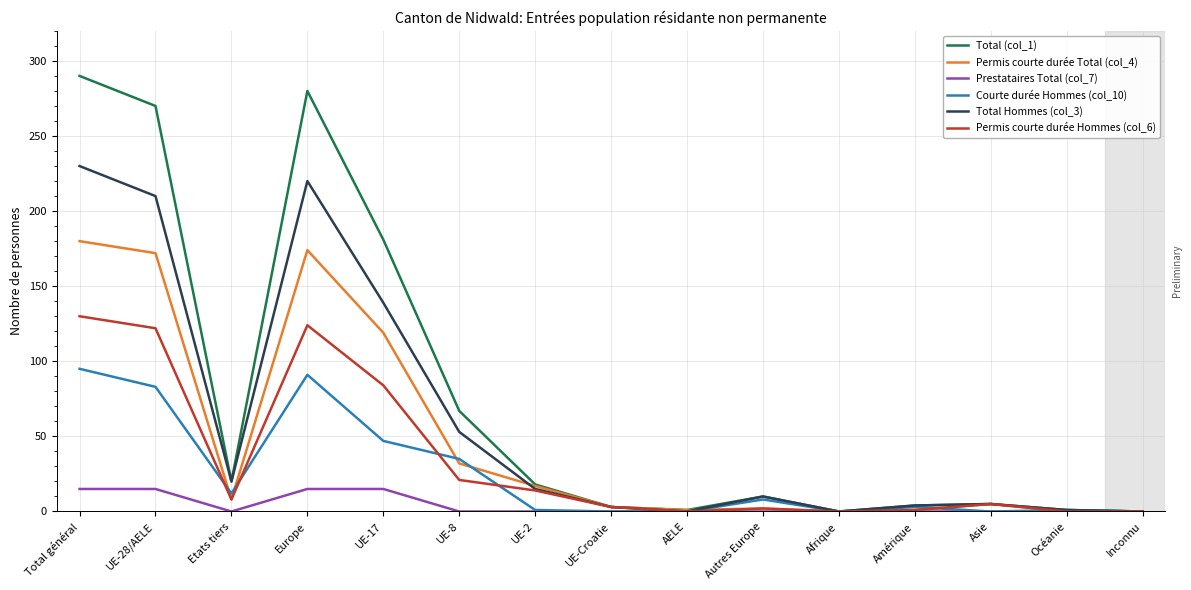

At which category does Permis courte durée Hommes (col_6) reach its first local valley?

Etats tiers